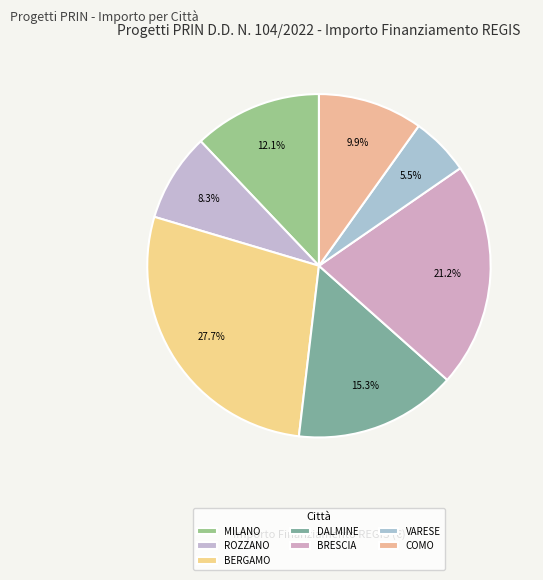

Does any single category account for the majority?

No